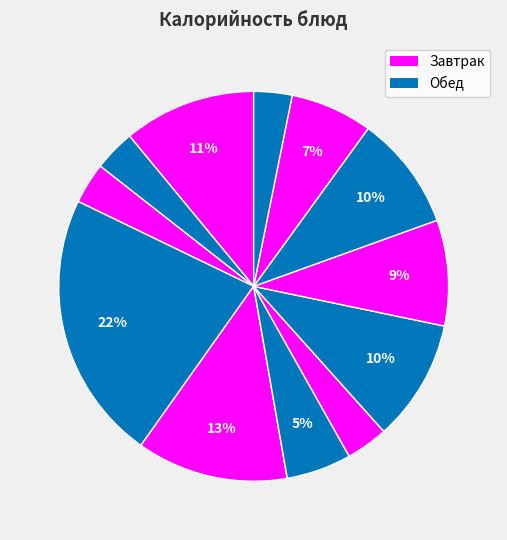

Count the number of slices in the pie.

12